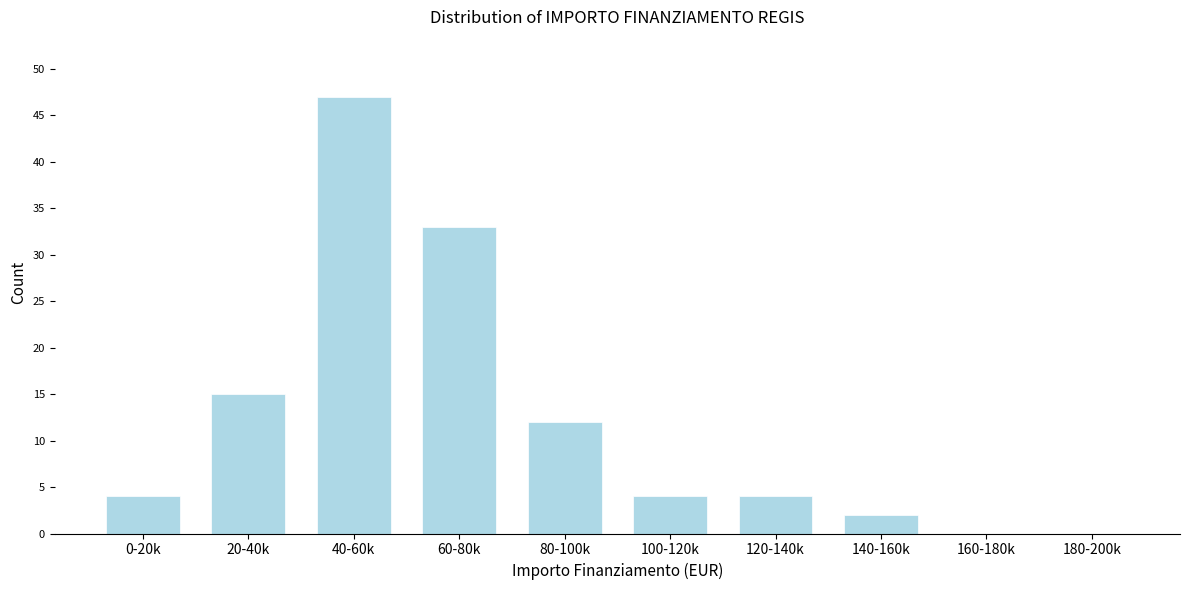

Reading left to right, transcribe all the data shown in this chart.

0-20k=4	20-40k=15	40-60k=47	60-80k=33	80-100k=12	100-120k=4	120-140k=4	140-160k=2	160-180k=0	180-200k=0